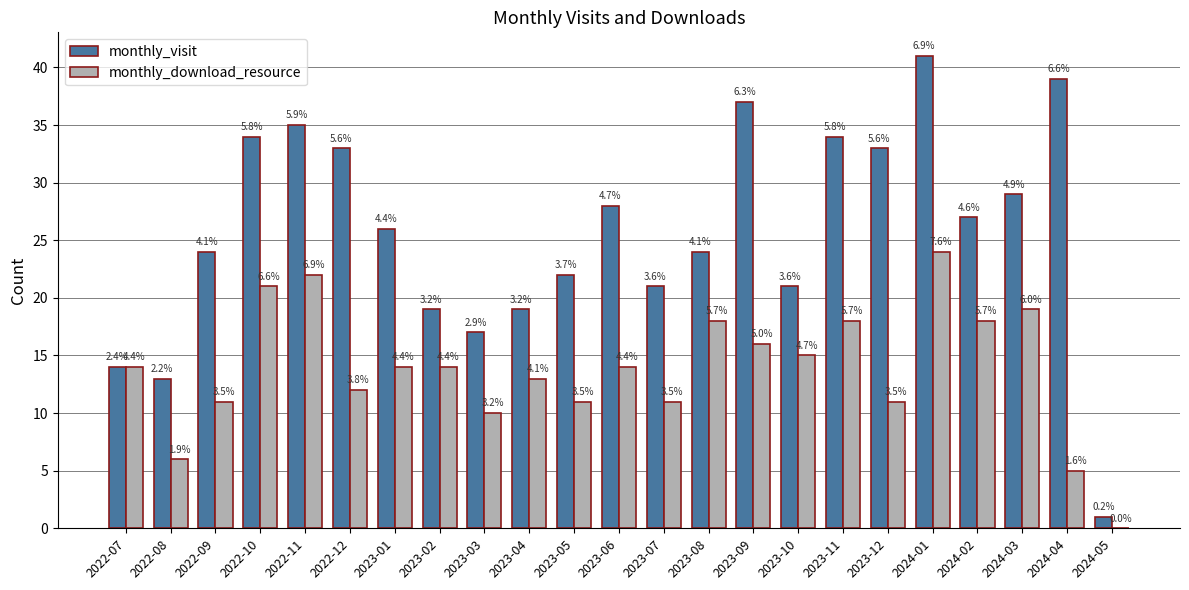

What position from the left is 2023-10?

16